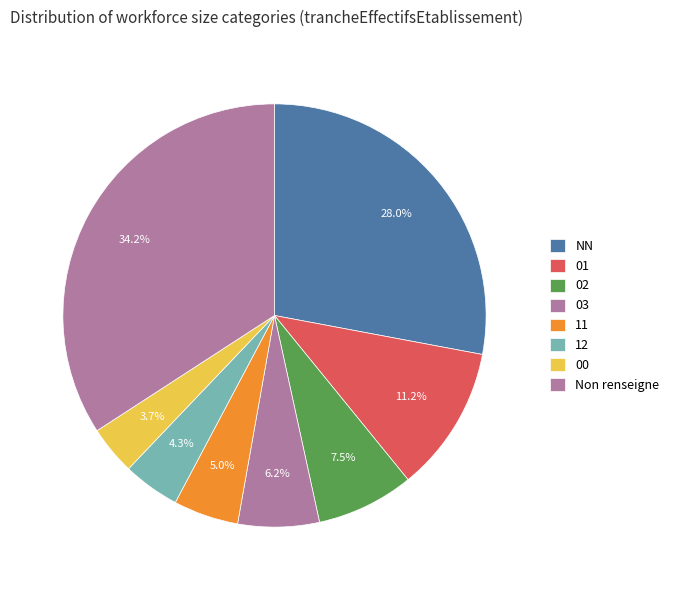

What is the smallest slice in the pie chart?

00